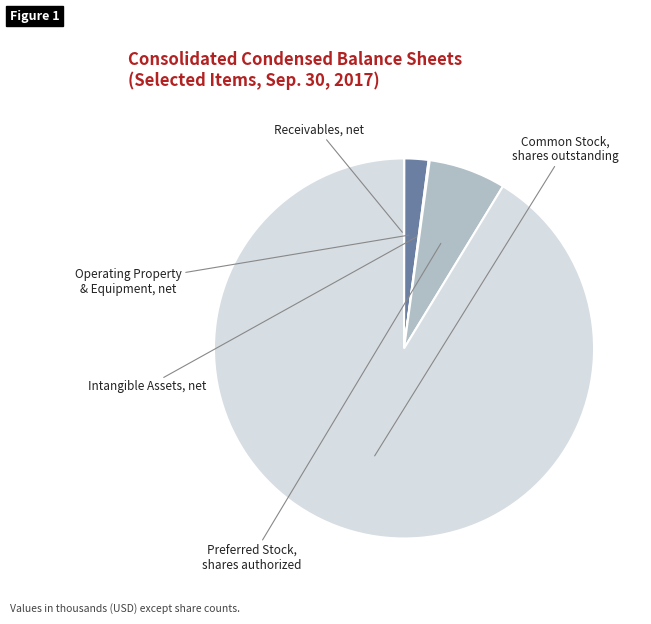

Which slice is the smallest?

Receivables, net